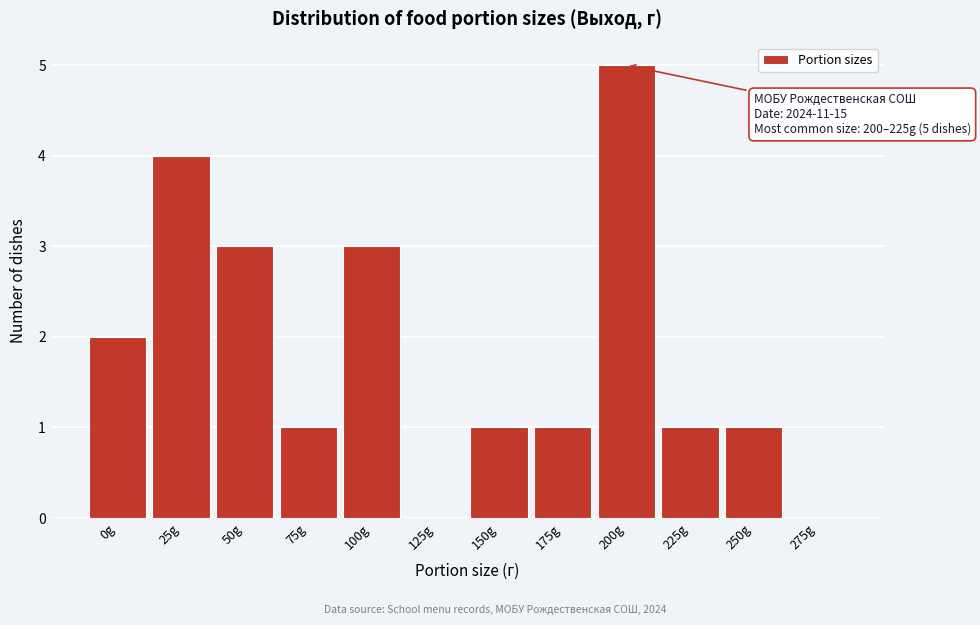

Reading left to right, list all the values displayed in this chart.

0g=2	25g=4	50g=3	75g=1	100g=3	125g=0	150g=1	175g=1	200g=5	225g=1	250g=1	275g=0